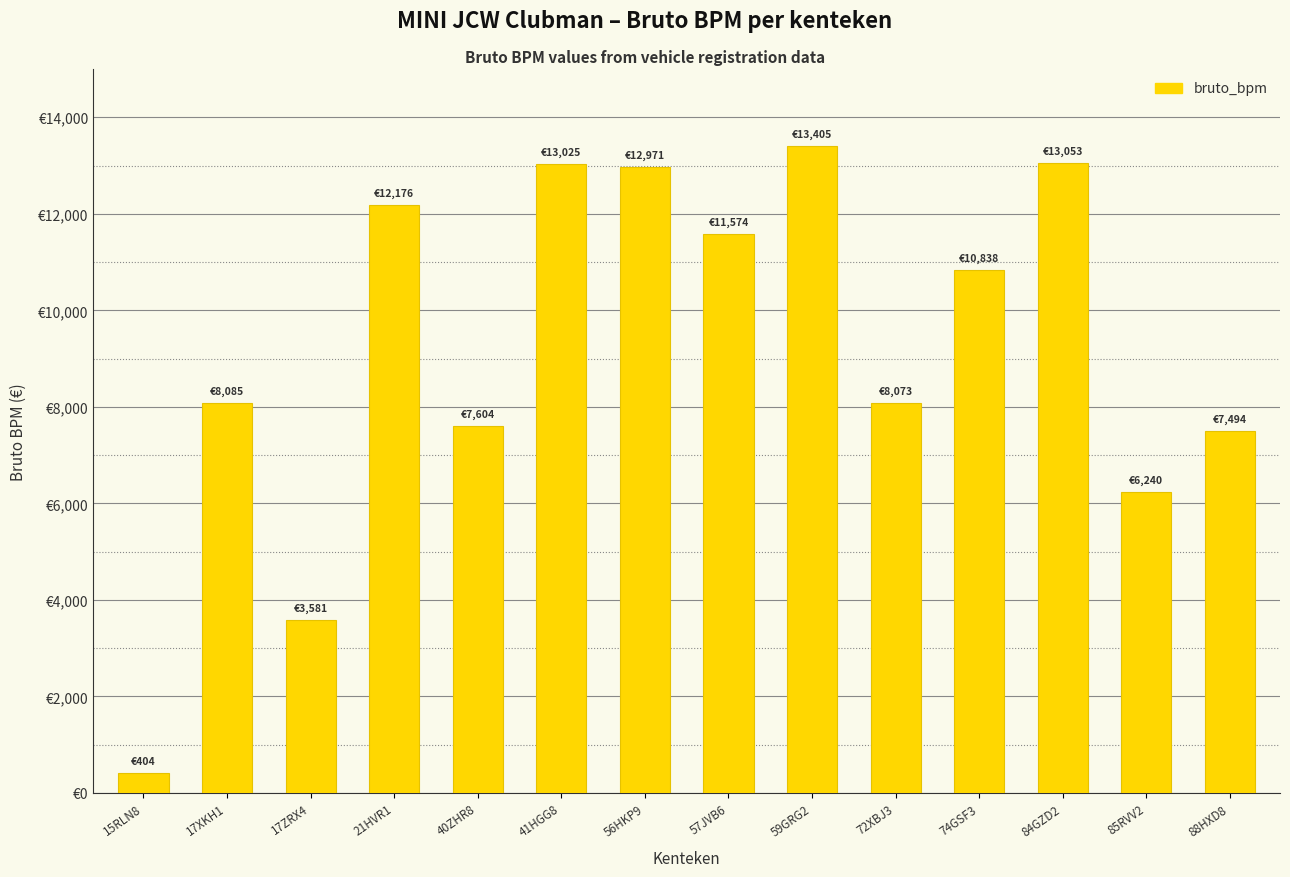

Which label corresponds to the smallest value in the chart?

15RLN8